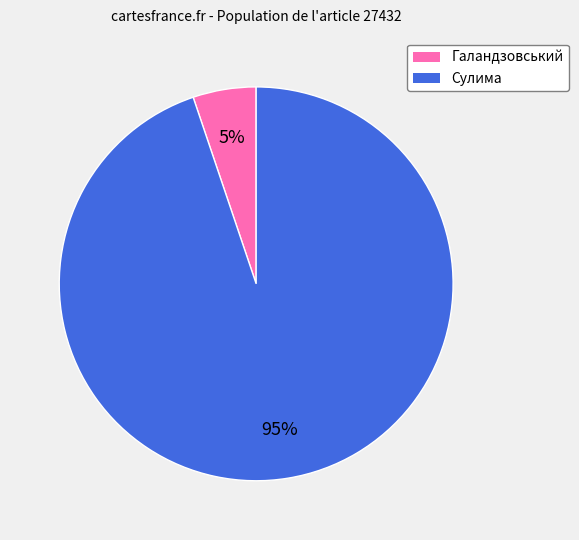

How many segments does this pie chart have?

2